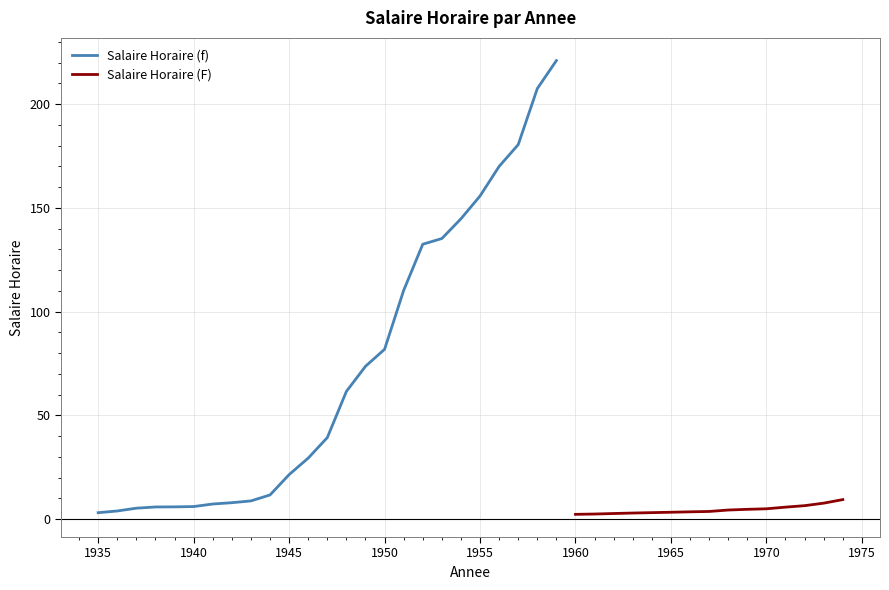

Reading right to left, what are all the values shown in this chart?

1974=9.4	1973=7.7	1972=6.5	1971=5.8	1970=5.0	1969=4.8	1968=4.4	1967=3.7	1966=3.6	1965=3.4	1964=3.2	1963=3.0	1962=2.8	1961=2.5	1960=2.4	1959=221.0	1958=207.5	1957=180.5	1956=170.0	1955=155.8	1954=144.8	1953=135.2	1952=132.5	1951=110.2	1950=81.9	1949=73.7	1948=61.6	1947=39.3	1946=29.4	1945=21.5	1944=11.7	1943=8.8	1942=8.0	1941=7.3	1940=6.1	1939=6.0	1938=5.9	1937=5.3	1936=4.0	1935=3.1